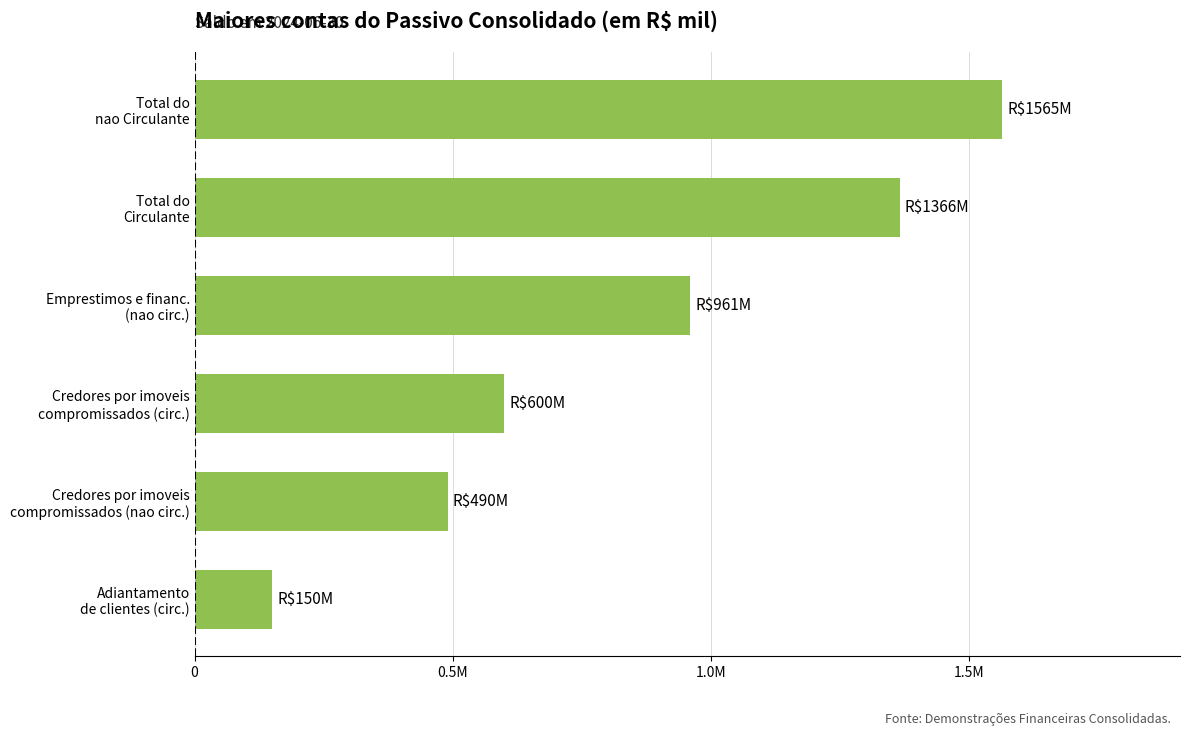

Are the bars horizontal?

Yes